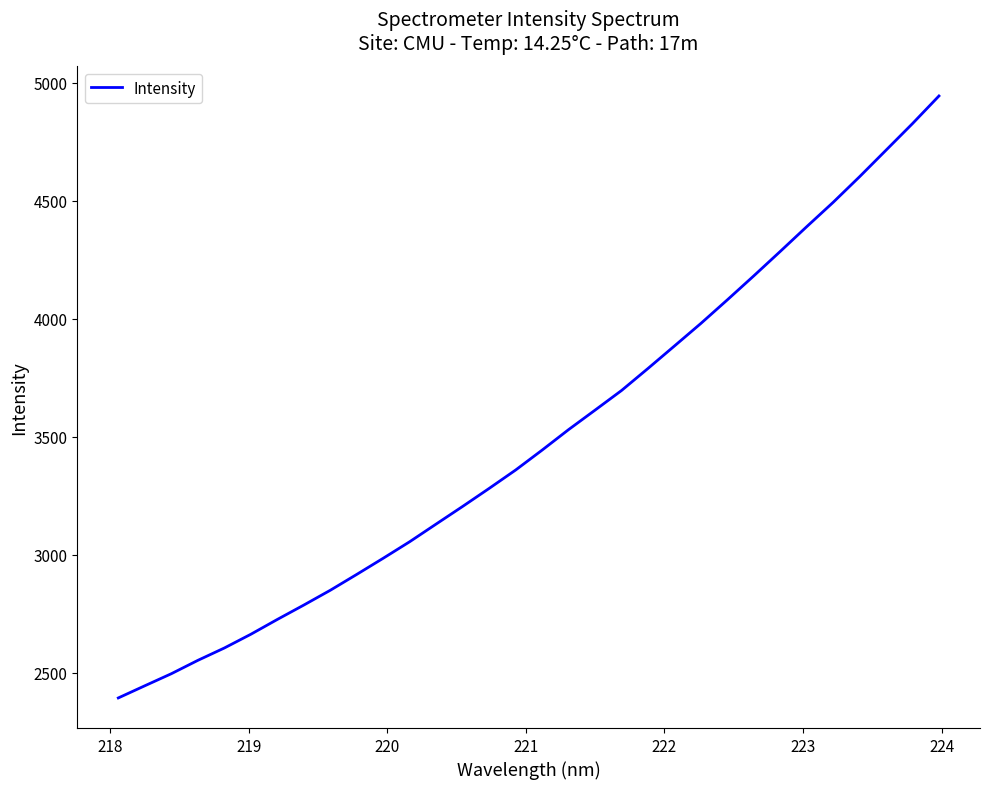

What is the greatest value displayed?

4943.3